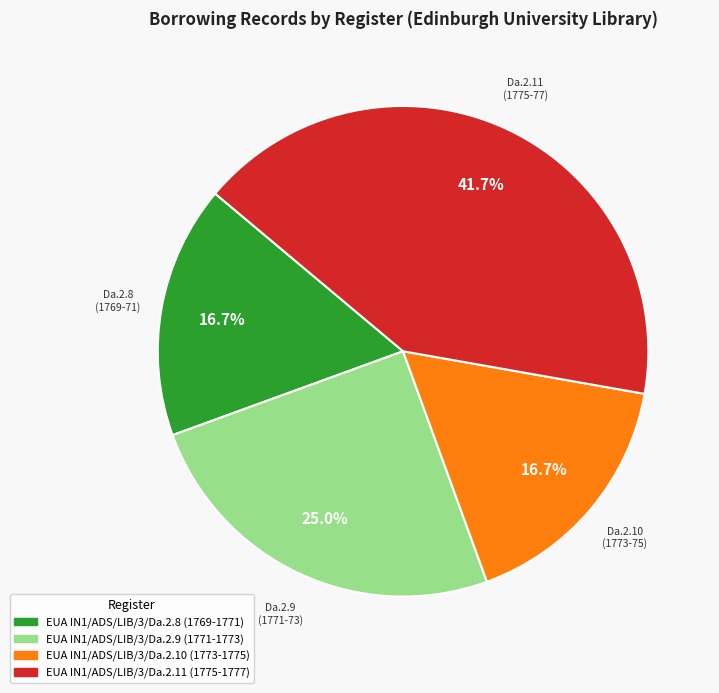

True or false: EUA IN1/ADS/LIB/3/Da.2.9 (1771-1773) accounts for 25% of the total.

True